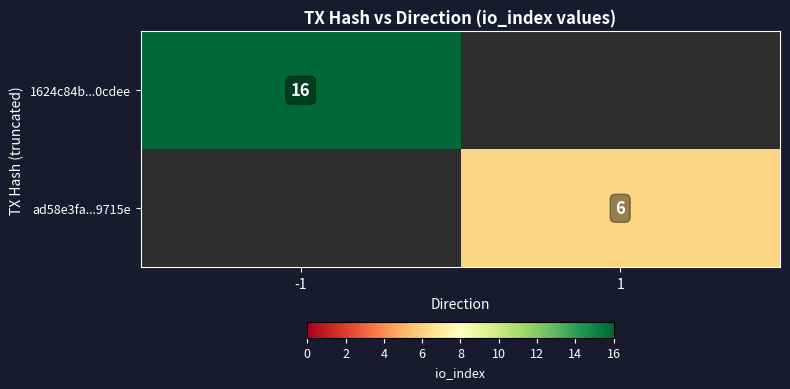

True or false: 1624c84b...0cdee has a value of 4 at -1.

False